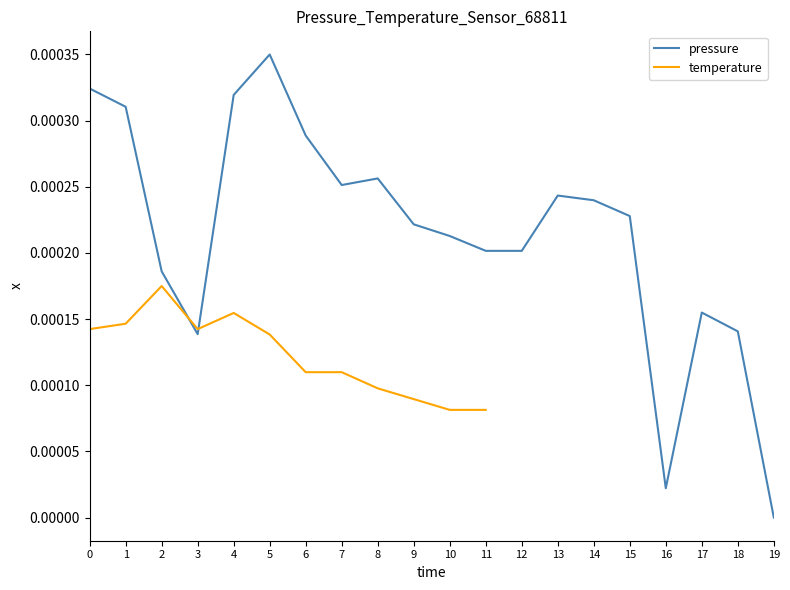

At which label does pressure reach its minimum?

19